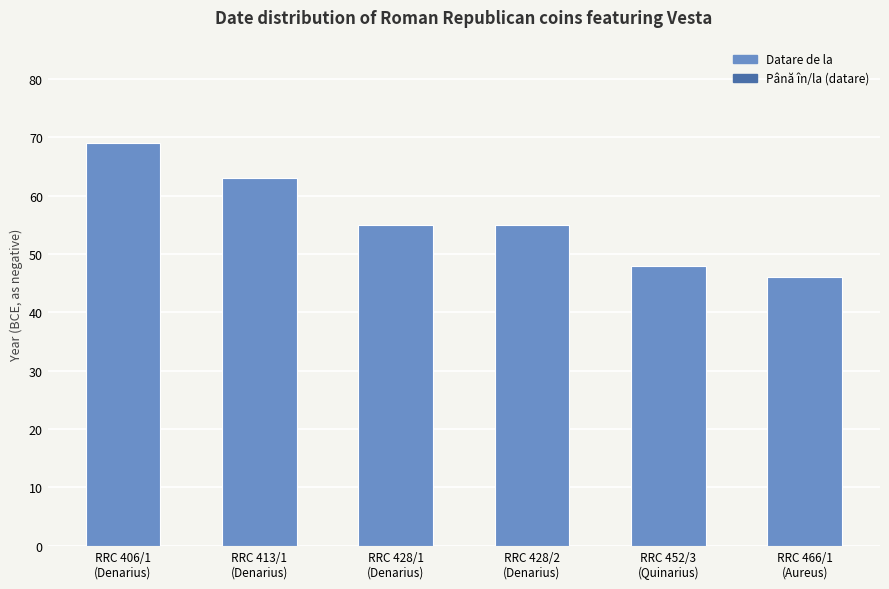

Reading left to right, transcribe all the data shown in this chart.

69	63	55	55	48	46